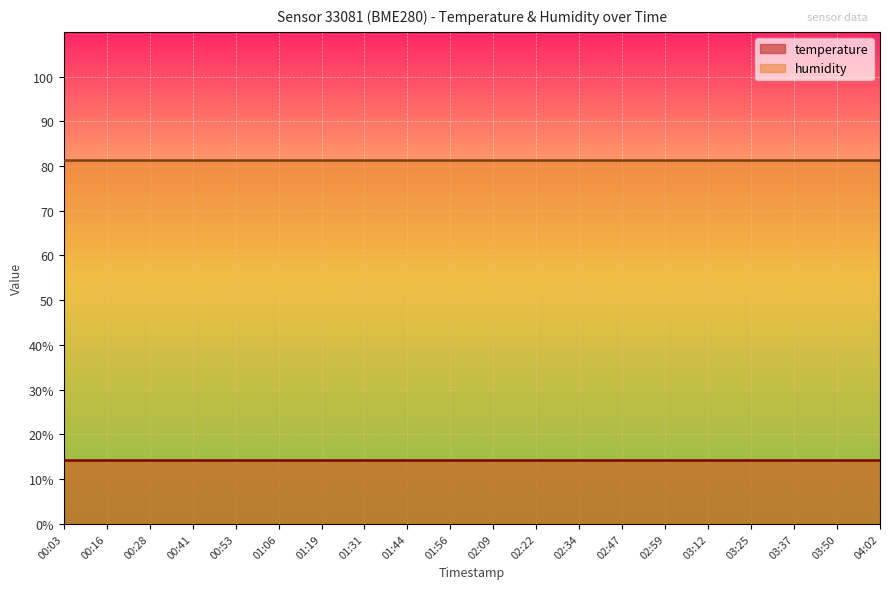

Which series has the largest total across all categories?

humidity